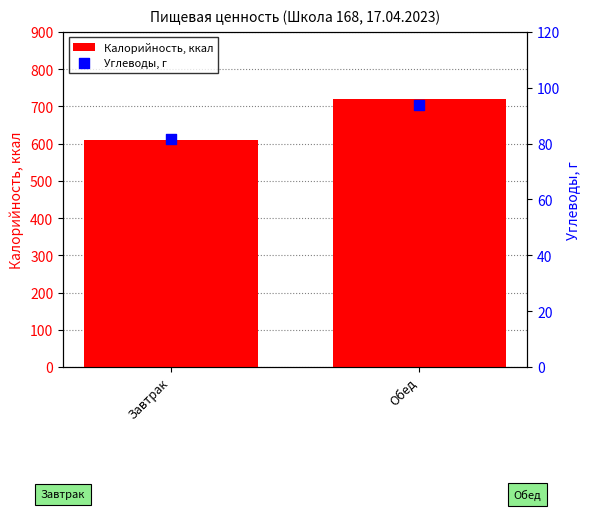

Is the value of Углеводы, г at Завтрак greater than the value of Калорийность, ккал at Завтрак?

No